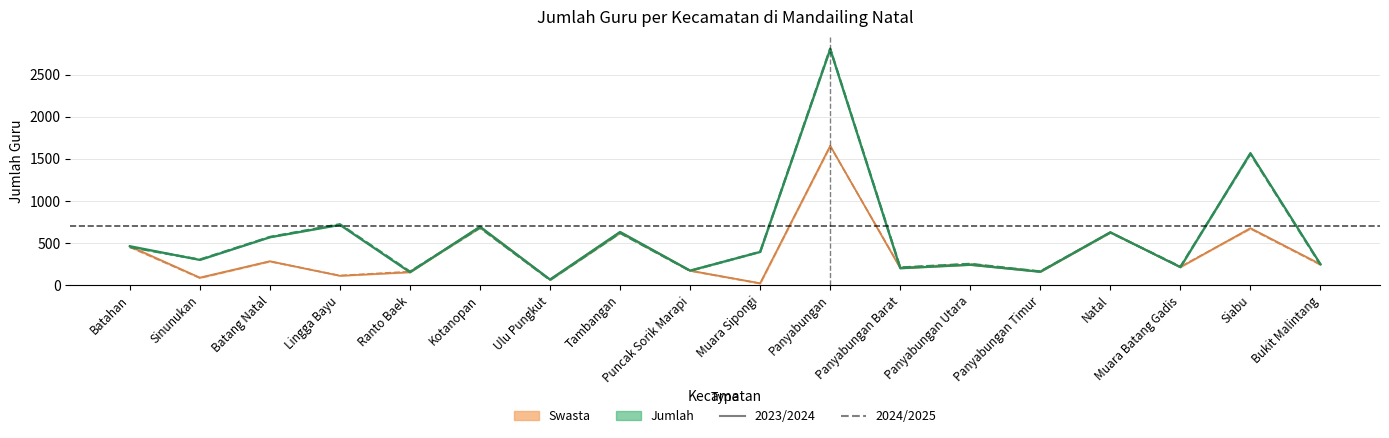

What is the minimum value for Jumlah 2023/2024?

67